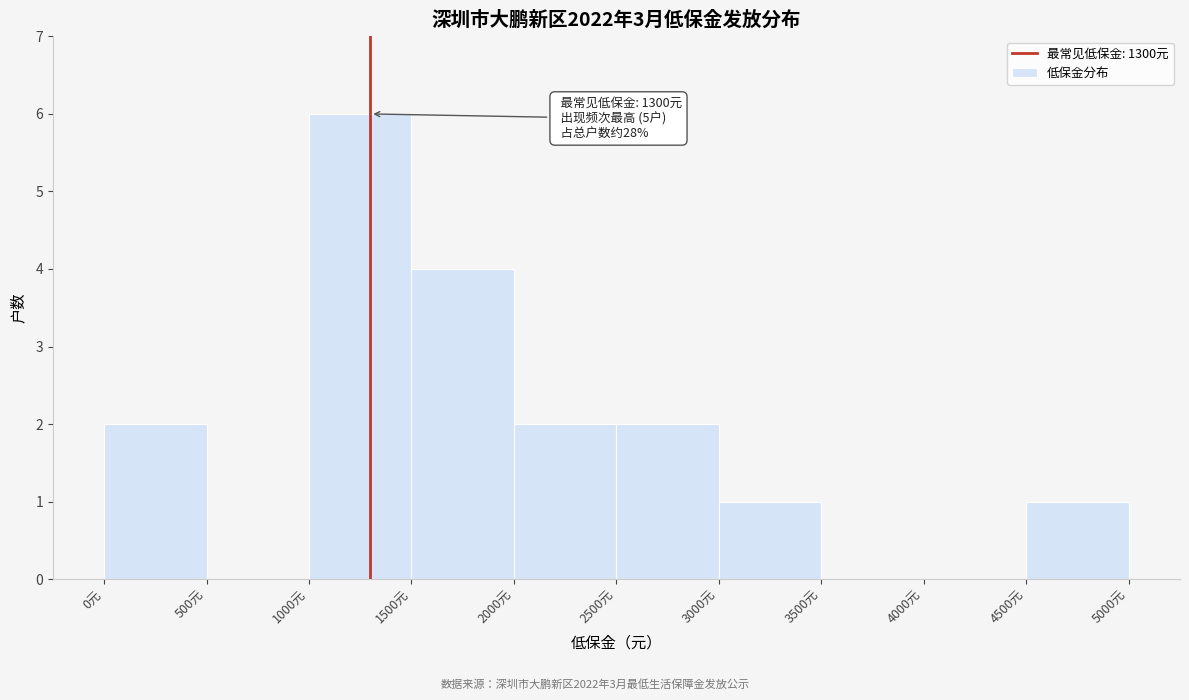

Which range on the x-axis has the tallest bar?

1000 to 1500